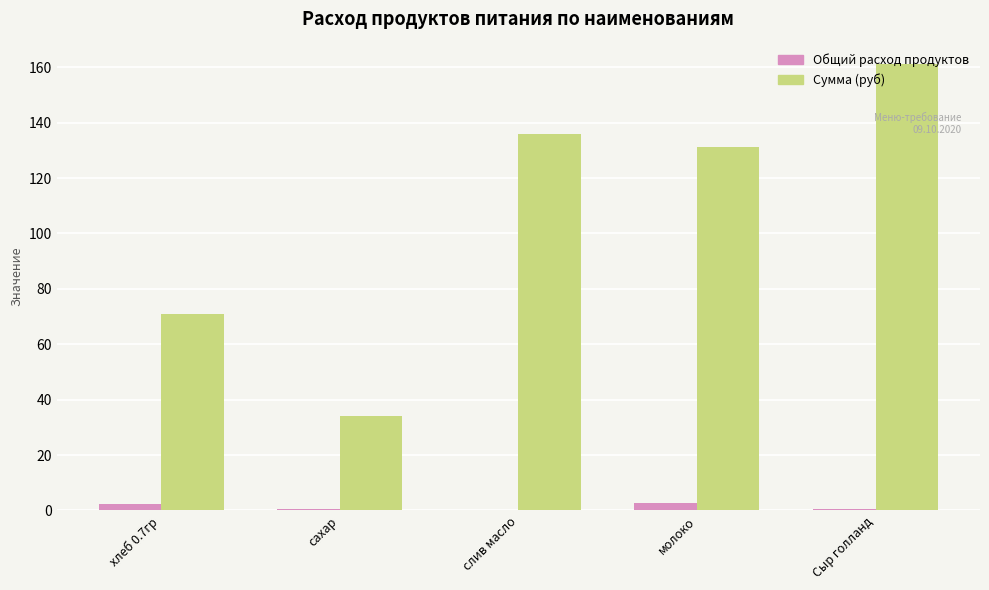

Is the value of Сумма (руб) at сахар greater than the value of Общий расход продуктов at хлеб 0.7гр?

Yes